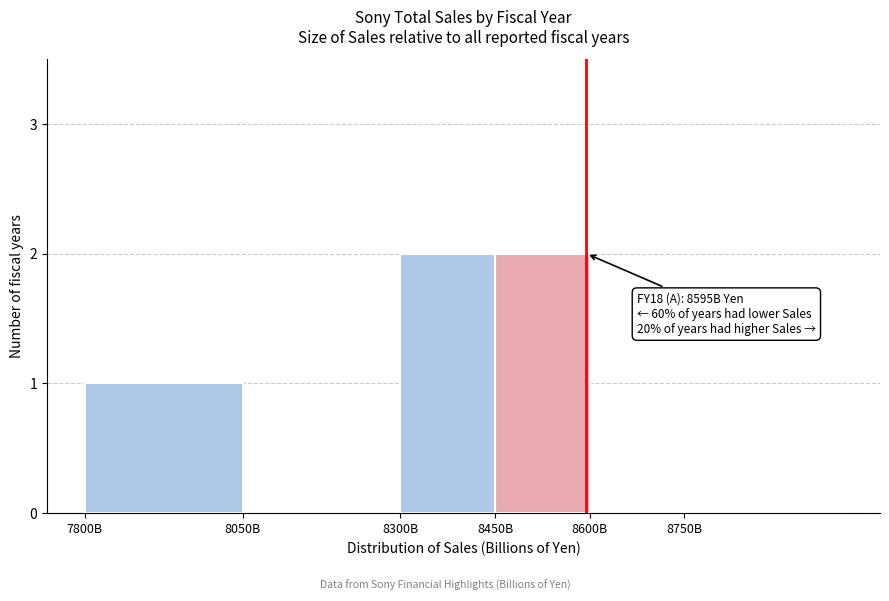

Reading right to left, what are all the values shown in this chart?

8750B=0	8600B=0	8450B=2	8300B=2	8050B=0	7800B=1